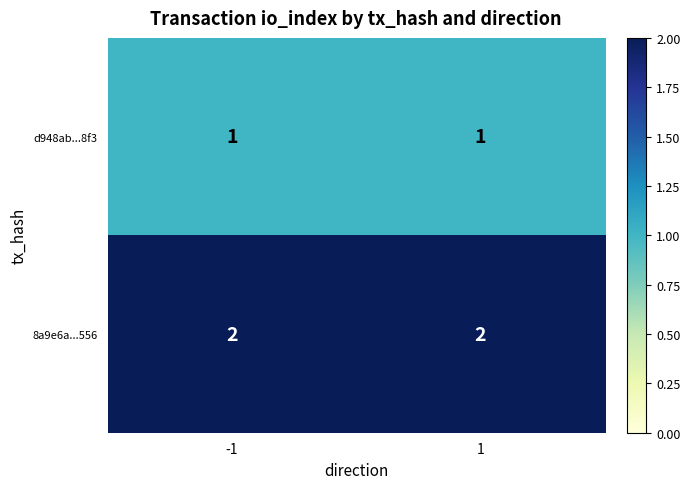

How many data points does each series have?

2